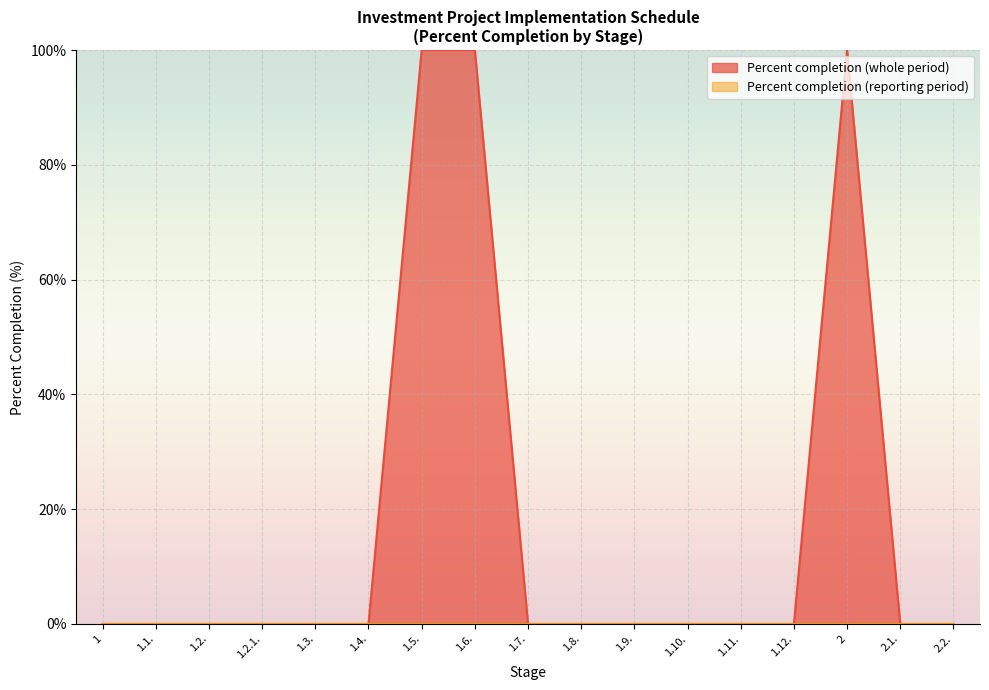

Count the number of categories in the chart.

17